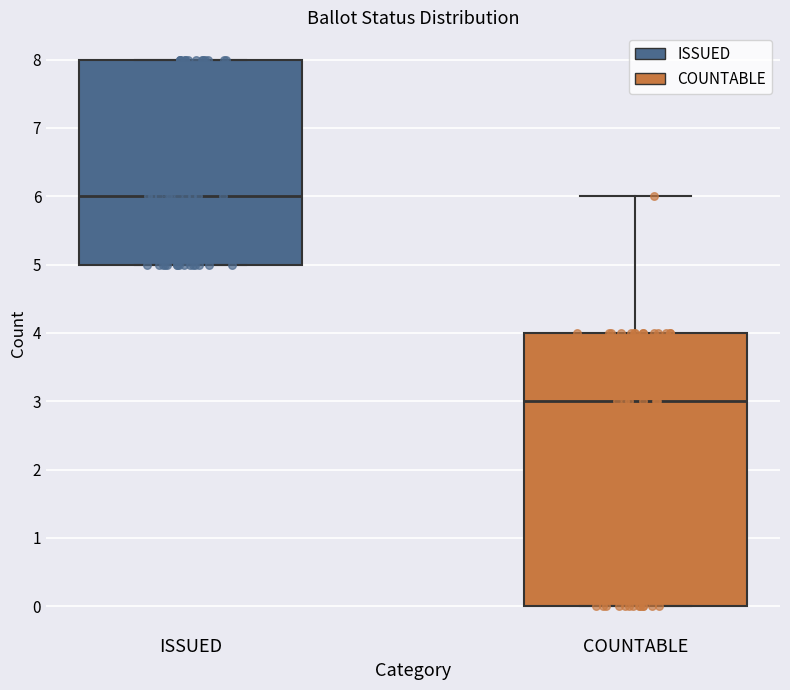

Reading left to right, read every box against the y-axis: the position of its median line, the range the box covers, and the ends of its whiskers. The values are not printed on the chart, so give them approximately, as read against the axis.

ISSUED: median 6, box 5 to 8, whiskers 5 to 8
COUNTABLE: median 3, box 0 to 4, whiskers 0 to 6